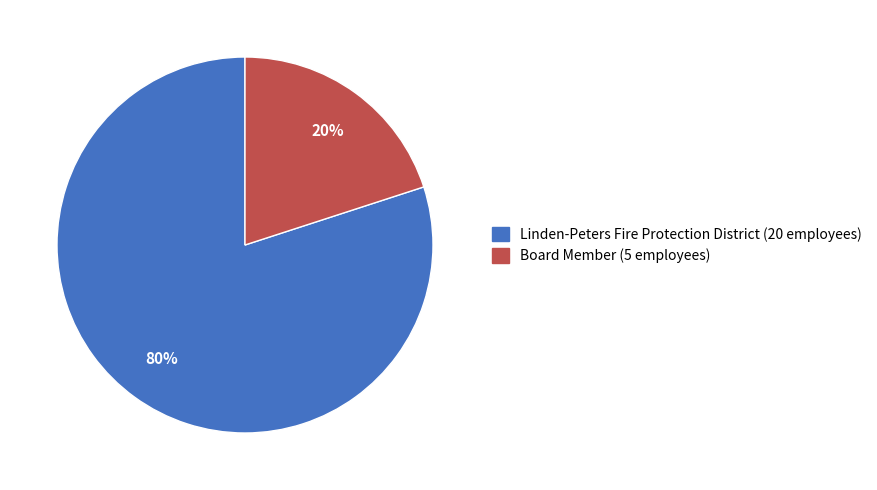

To the nearest percent, what is the difference between the Board Member and Linden-Peters Fire Protection District slice percentages?

60%